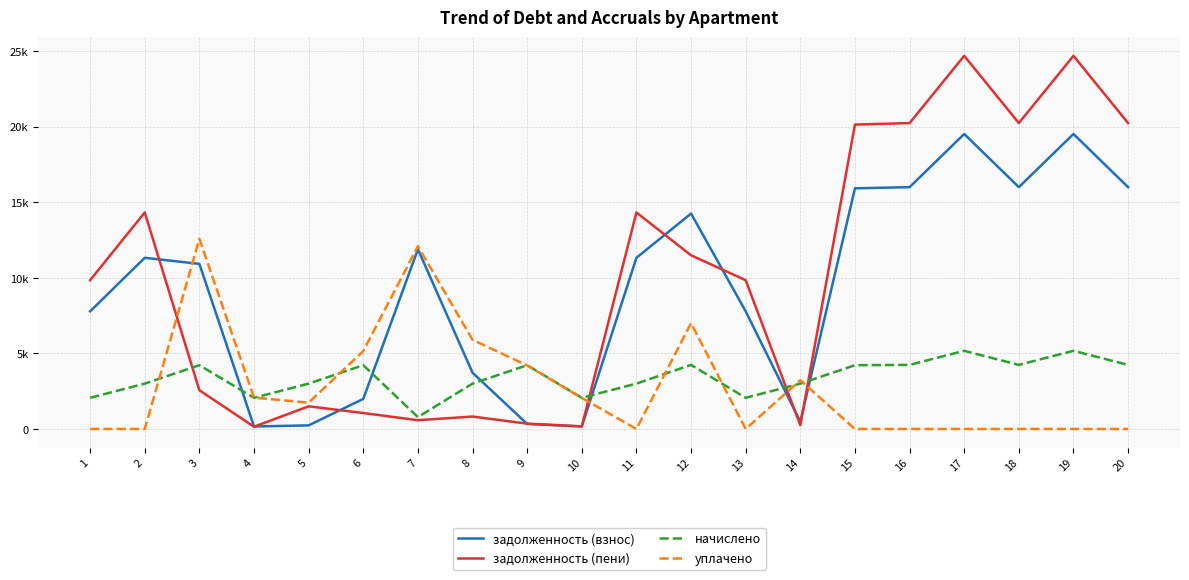

What is the sum of the начислено values at 2 and 14?

6001.2